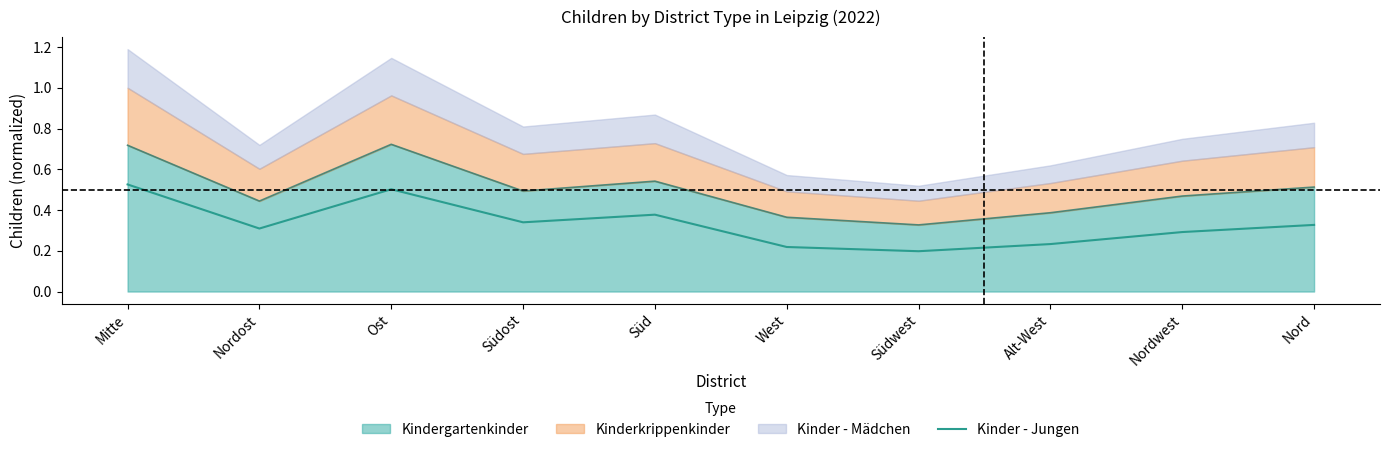

What is the label of the 1st point from the right?

Nord